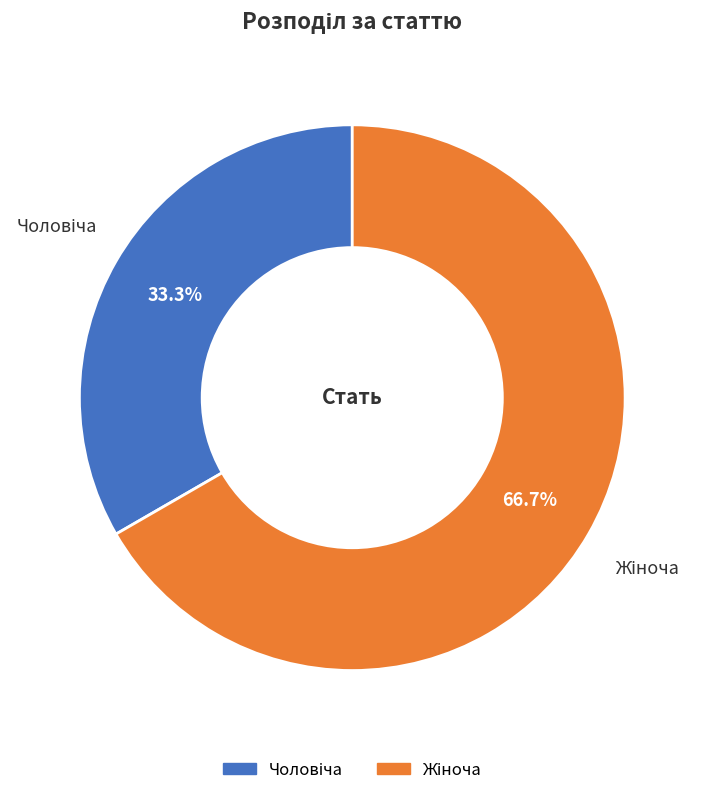

Does any single category account for the majority?

Yes